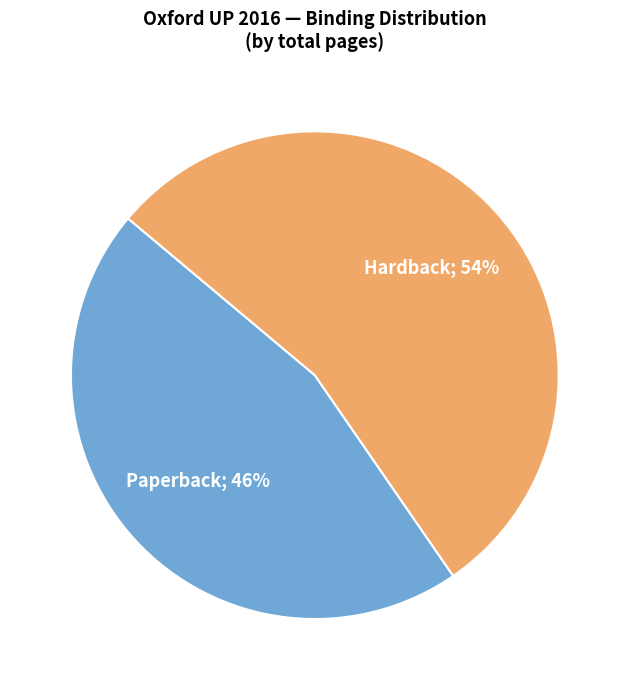

To the nearest percent, what is the average slice percentage?

50%